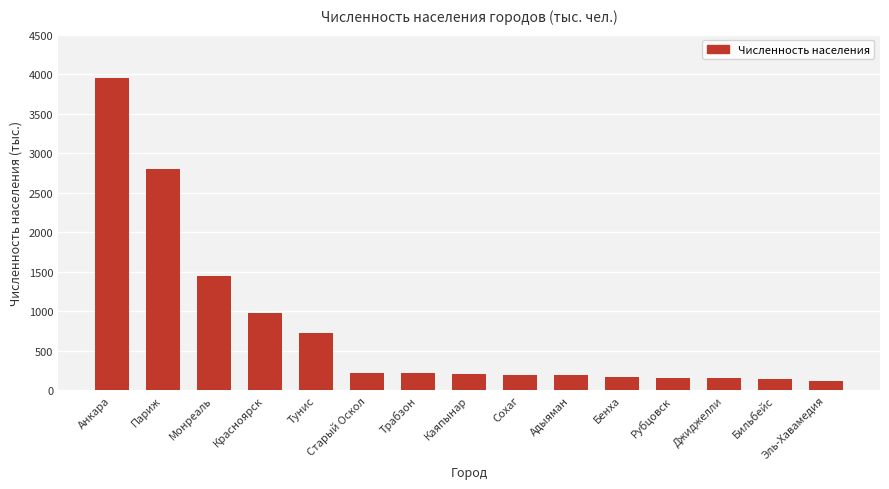

At which category does the chart reach its peak across all series?

Анкара